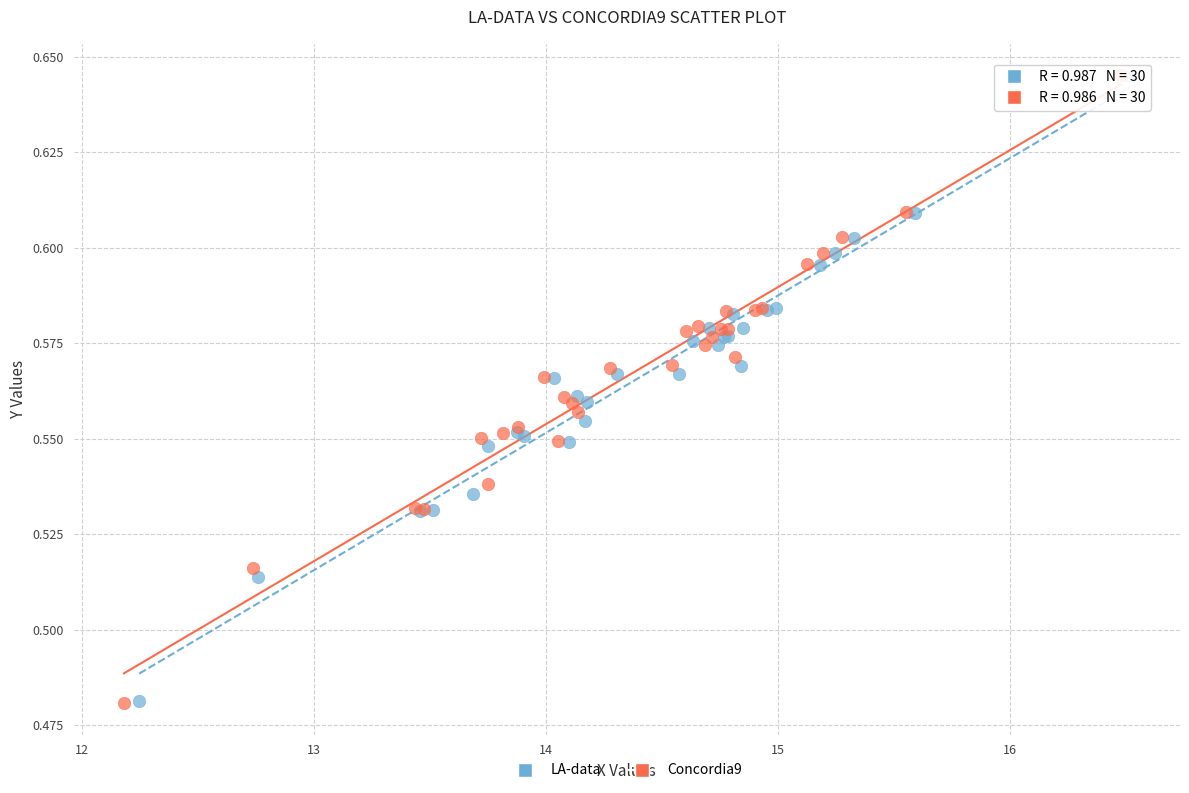

Which series has the largest Y range (max minus min)?

Concordia9